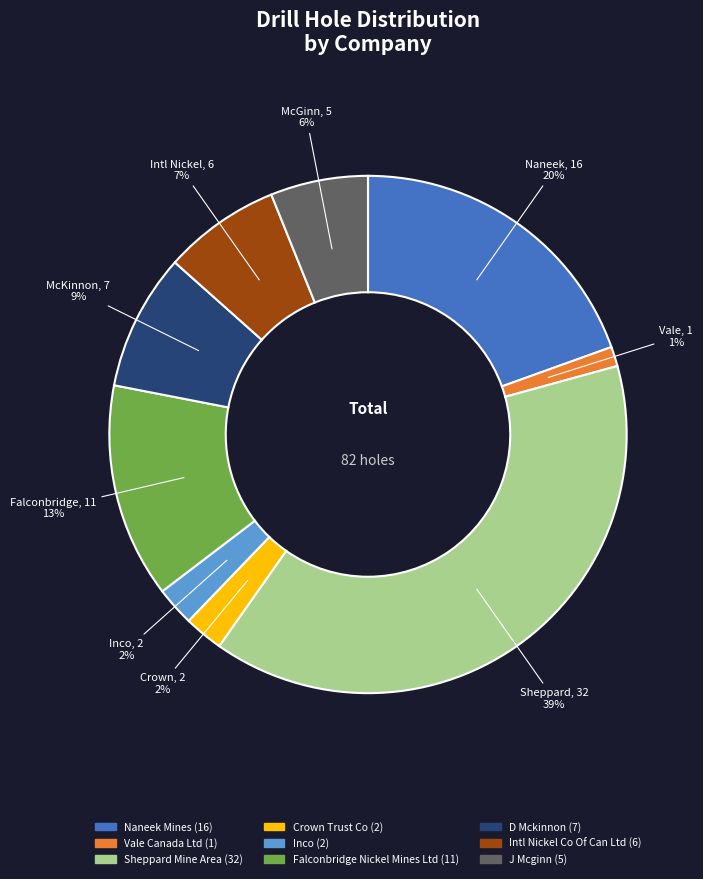

To the nearest percent, what is the average slice percentage?

11%